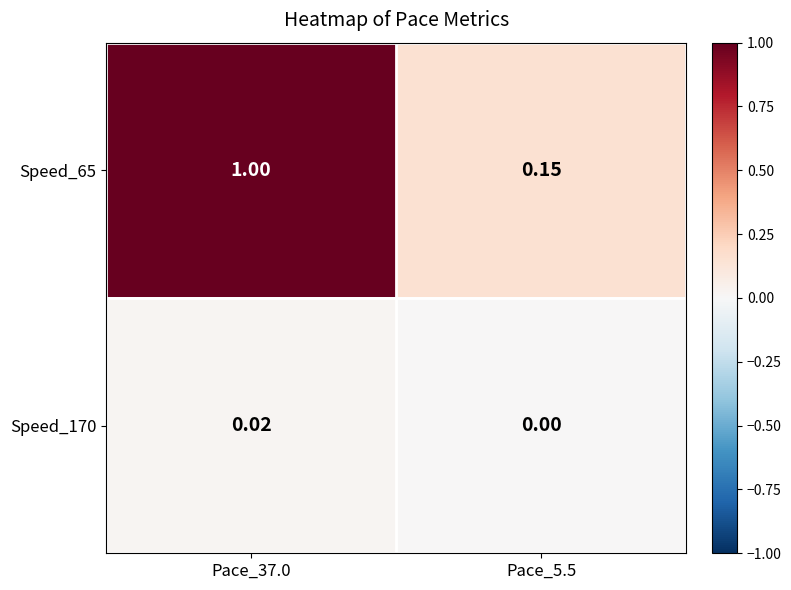

Which series has the largest total across all categories?

Speed_65